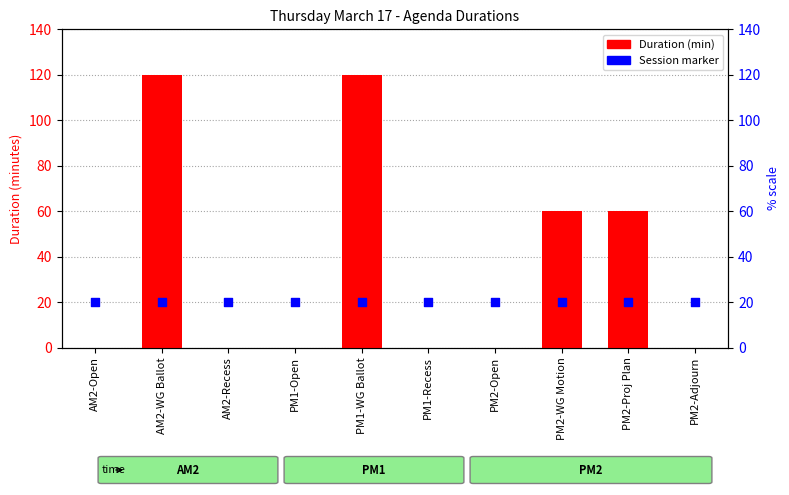

At how many categories does at least one series exceed 66?

2